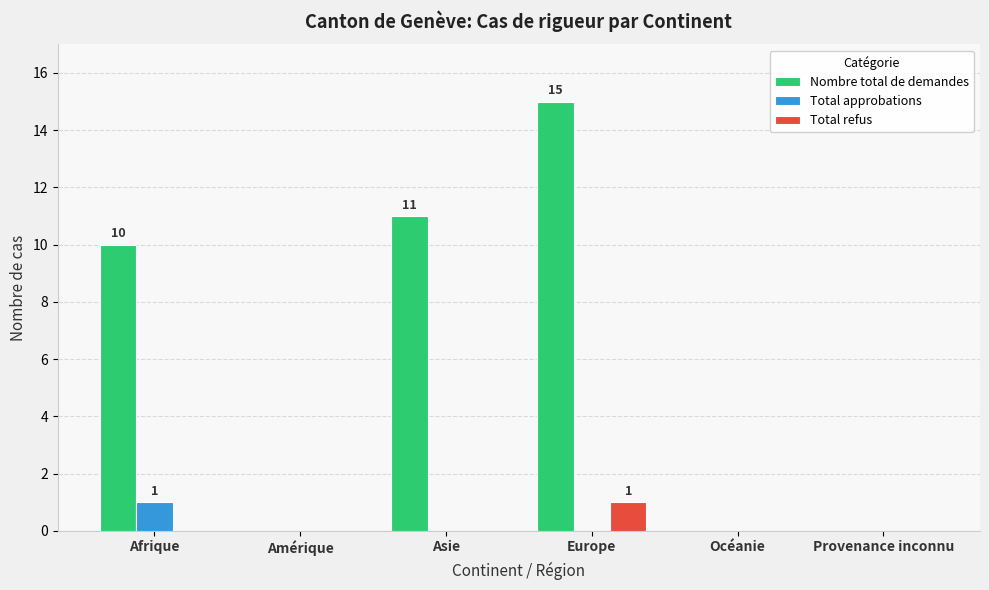

Which series has the largest total across all categories?

Nombre total de demandes